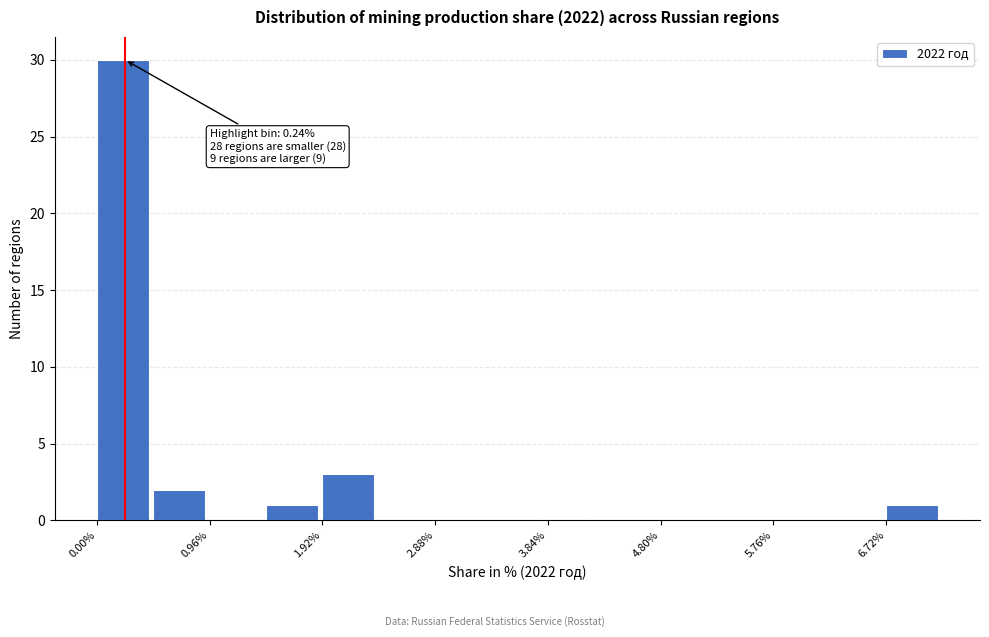

Which range on the x-axis has the tallest bar?

0.0 to 0.5